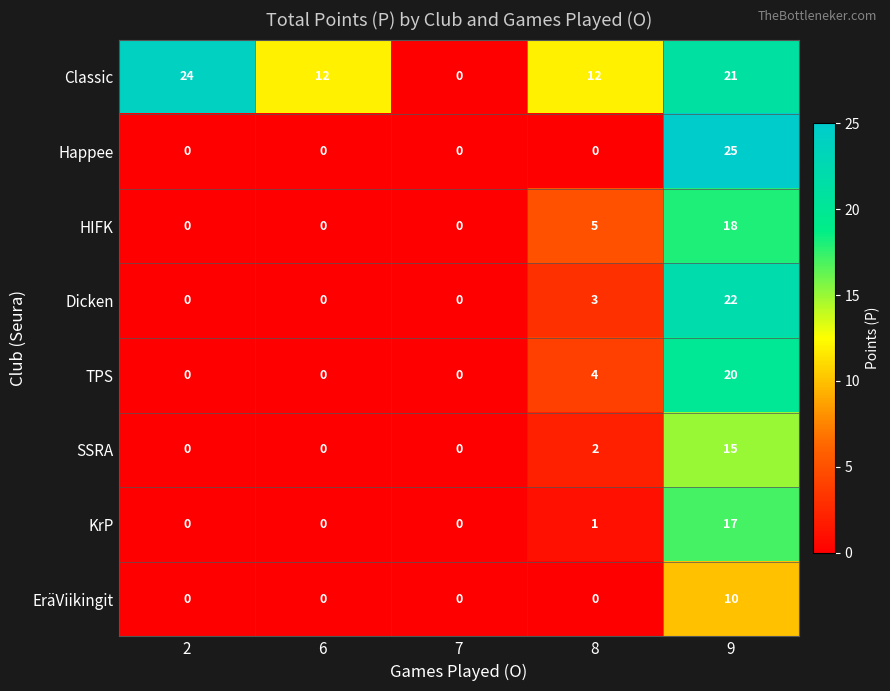

At which label is KrP closest to 8?

8